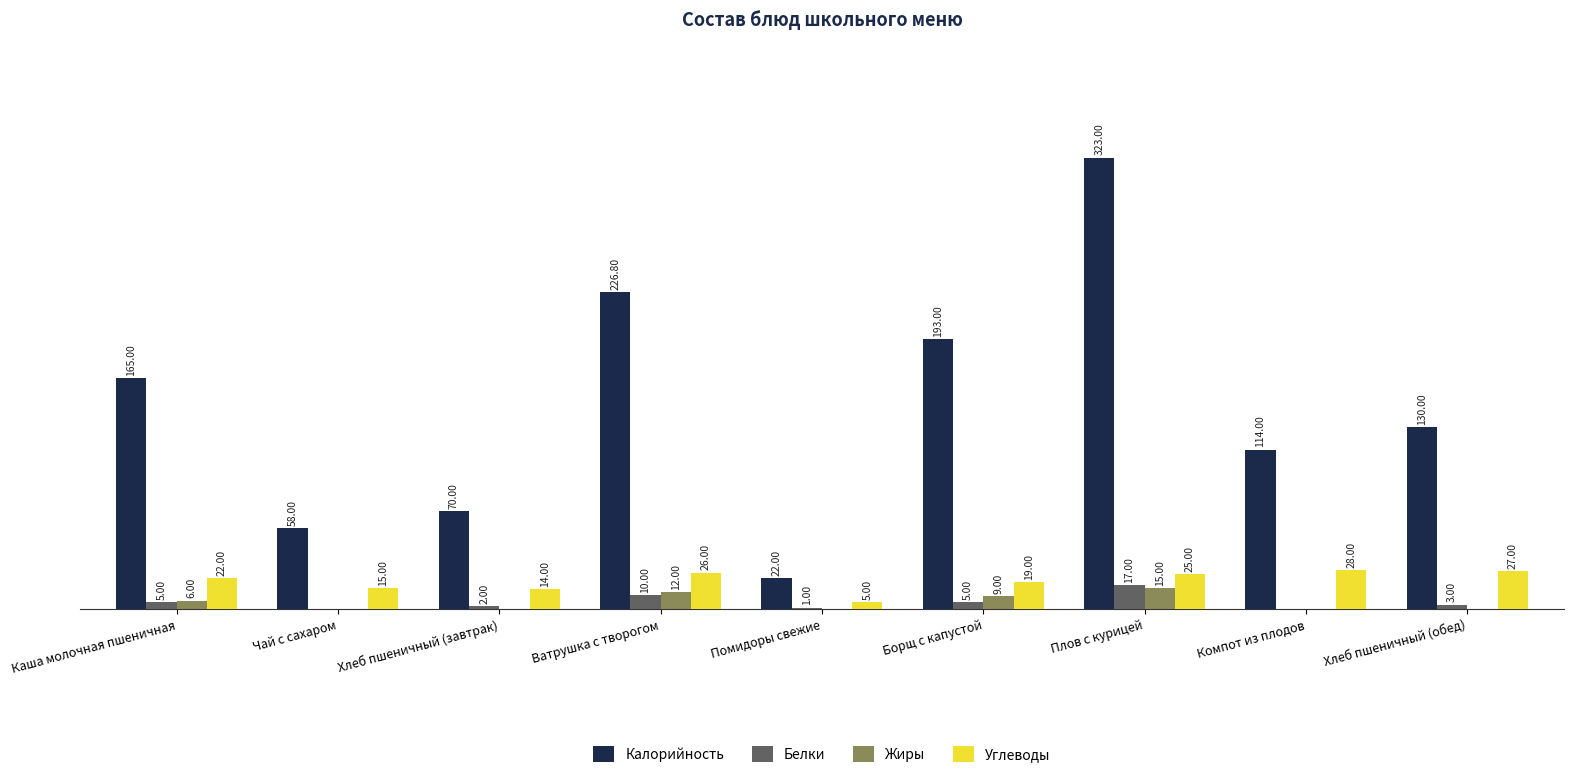

Is the value of Калорийность at Хлеб пшеничный (завтрак) greater than the value of Жиры at Помидоры свежие?

Yes